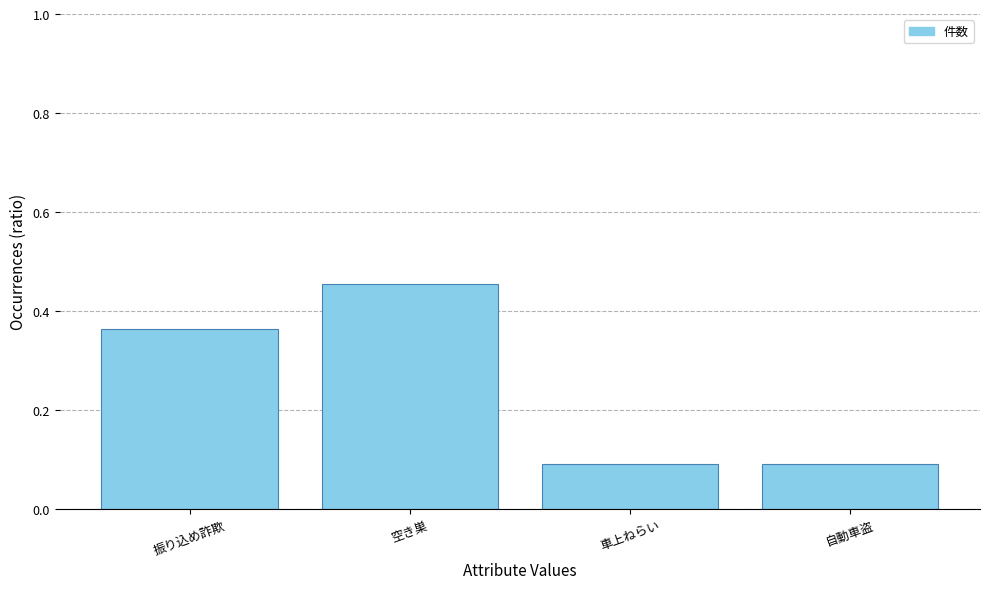

What is the label of the 3rd bar from the left?

車上ねらい